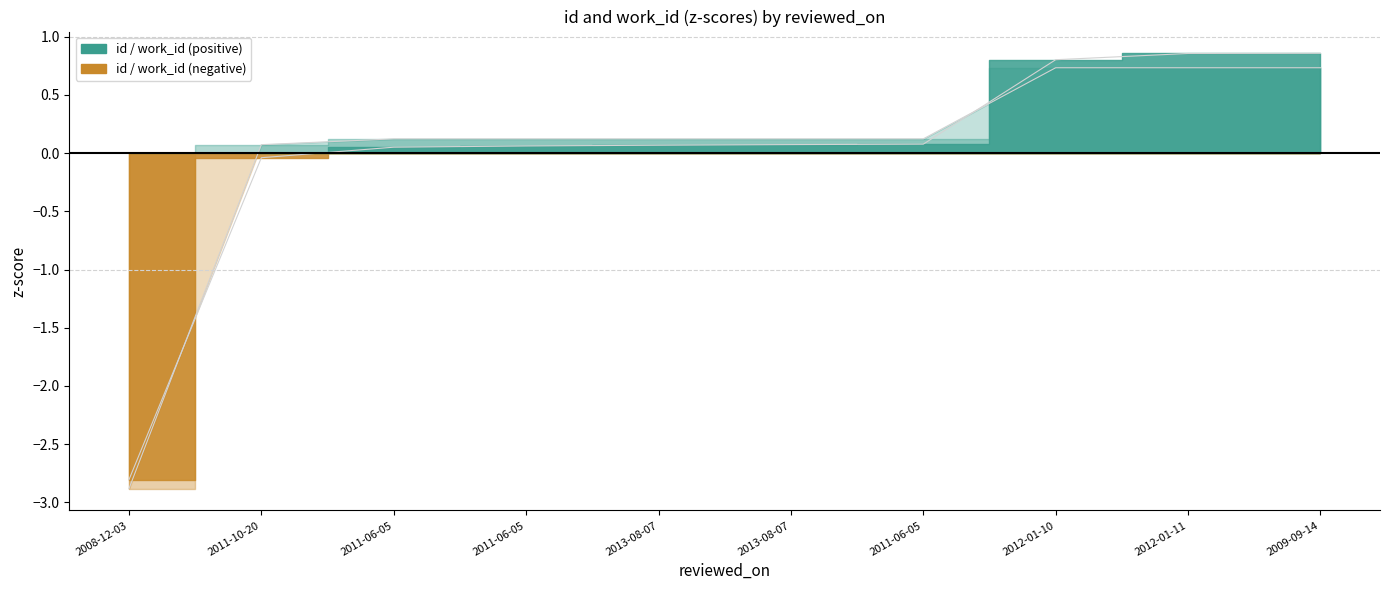

What is the label of the 4th point from the right?

2011-06-05